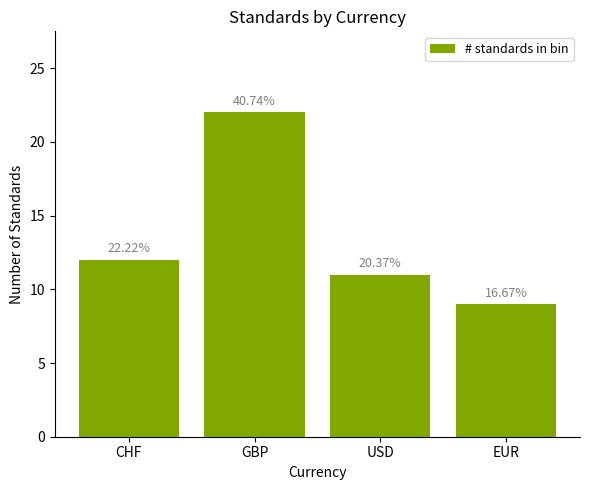

Which label corresponds to the largest value in the chart?

GBP